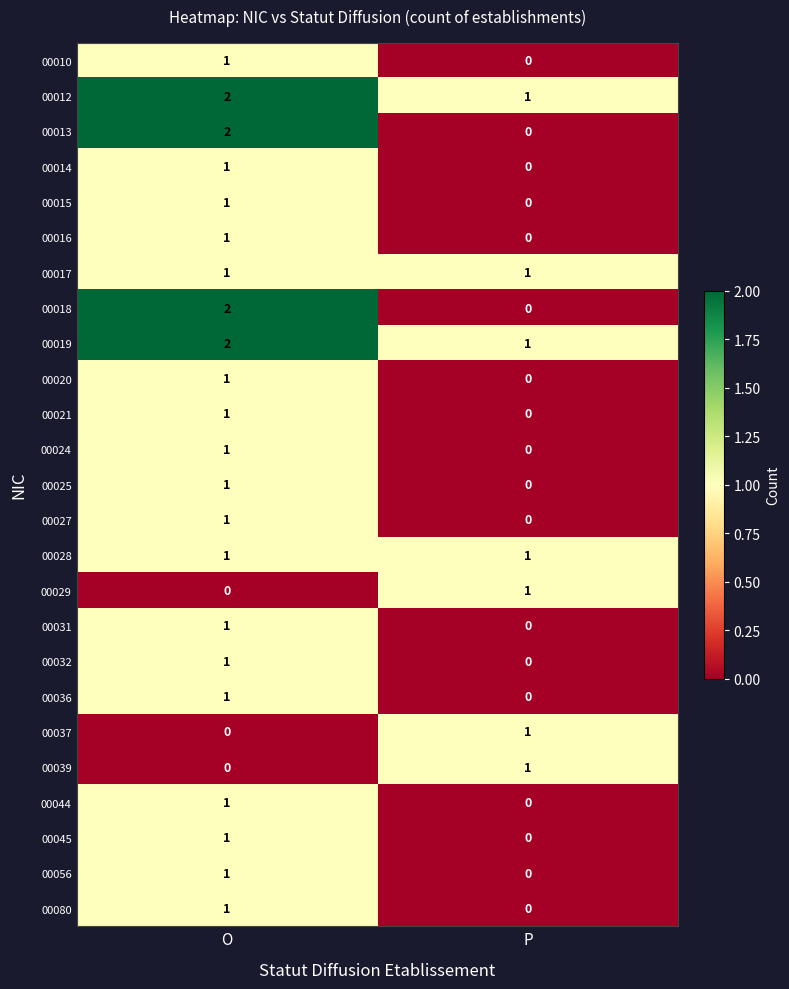

At which category is the sum across all series the highest?

O